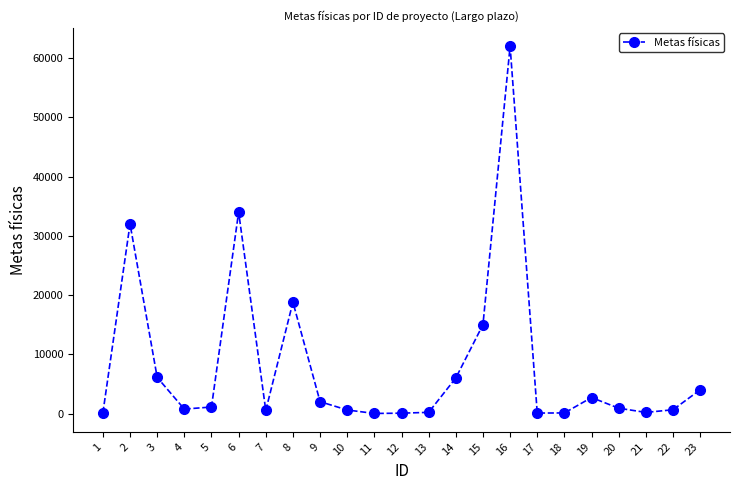

What is the maximum value shown in the chart?

62000